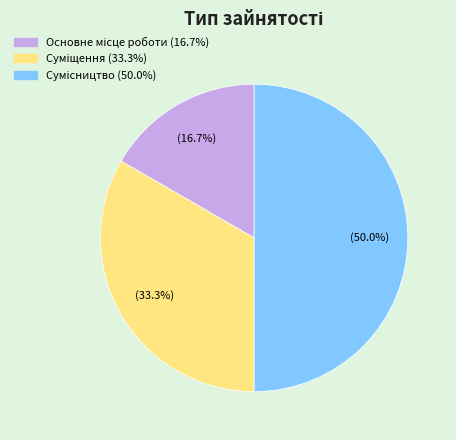

What percentage is the Суміщення slice, to the nearest percent?

33%